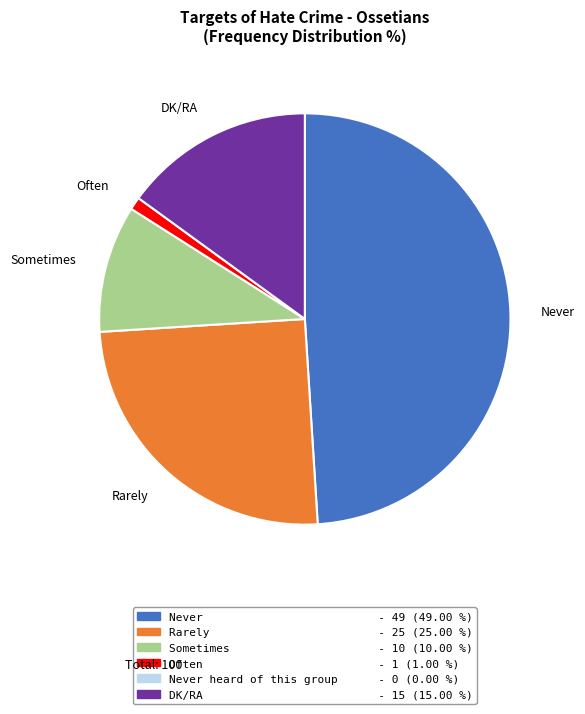

Is DK/RA the majority of the pie?

No